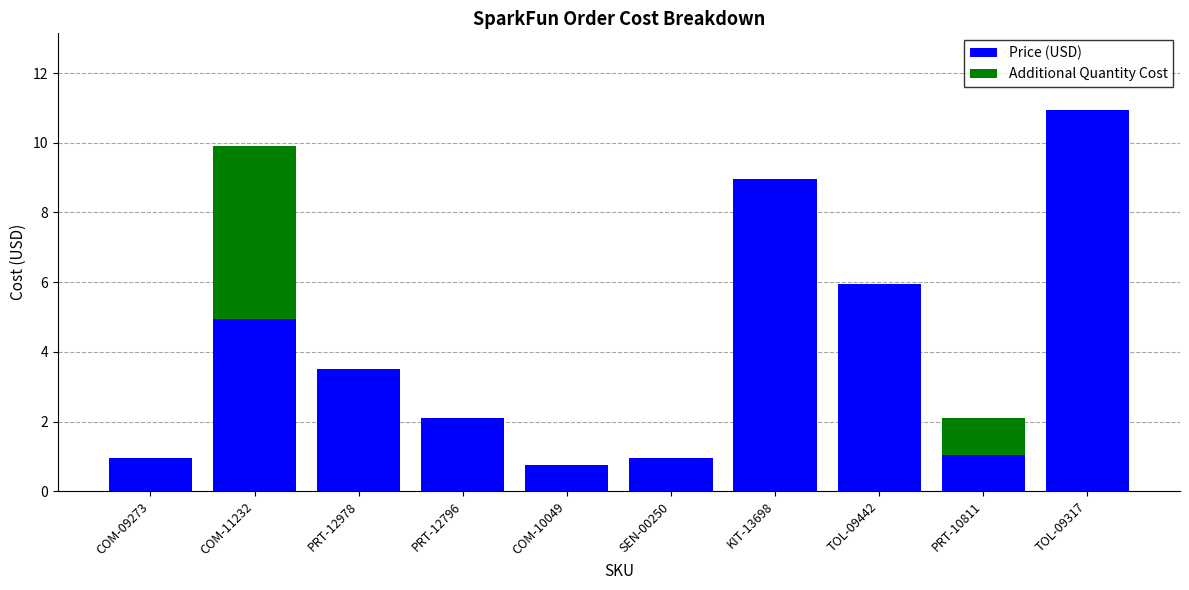

At which label does Price (USD) reach its peak?

TOL-09317